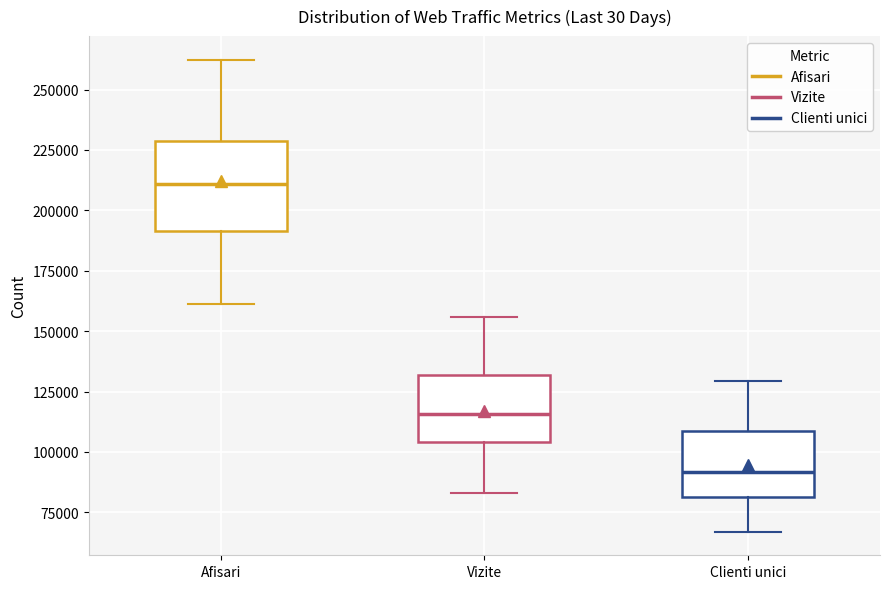

Where does the upper whisker of the box for Vizite end on the y-axis? The values are not printed on the chart, so give them approximately, as read against the axis.

155000